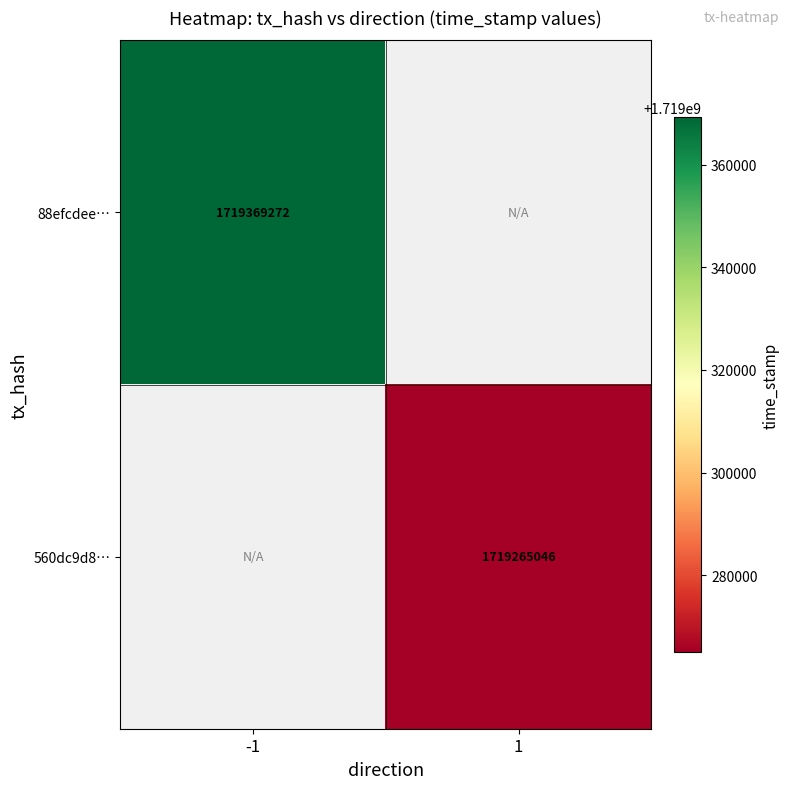

The value of 560dc9d8… at 1 is 352929474.9. True or false?

False